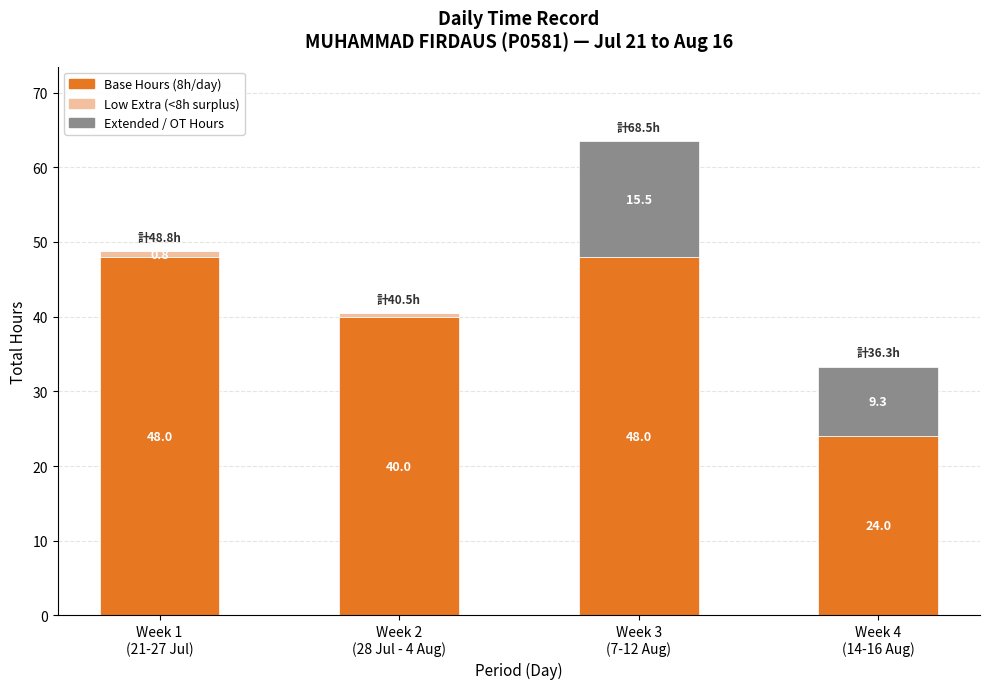

Does the chart contain stacked bars?

Yes